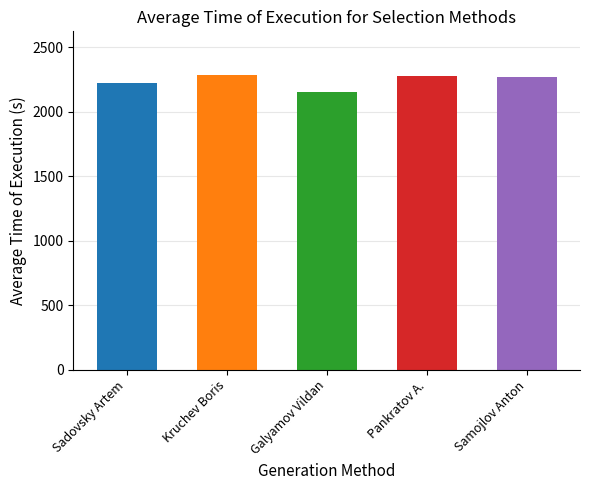

Which category has the lowest value across all series?

Galyamov Vildan